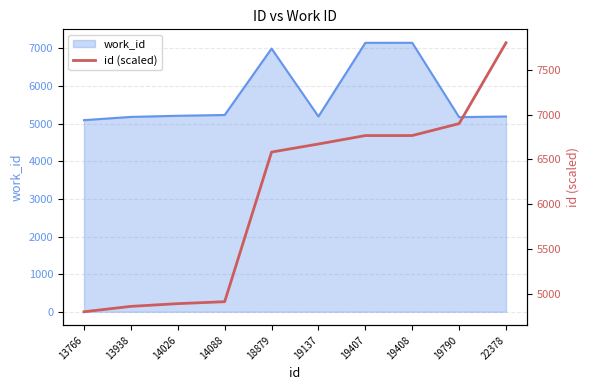

What is the difference between the second highest and minimum values?

2098.5